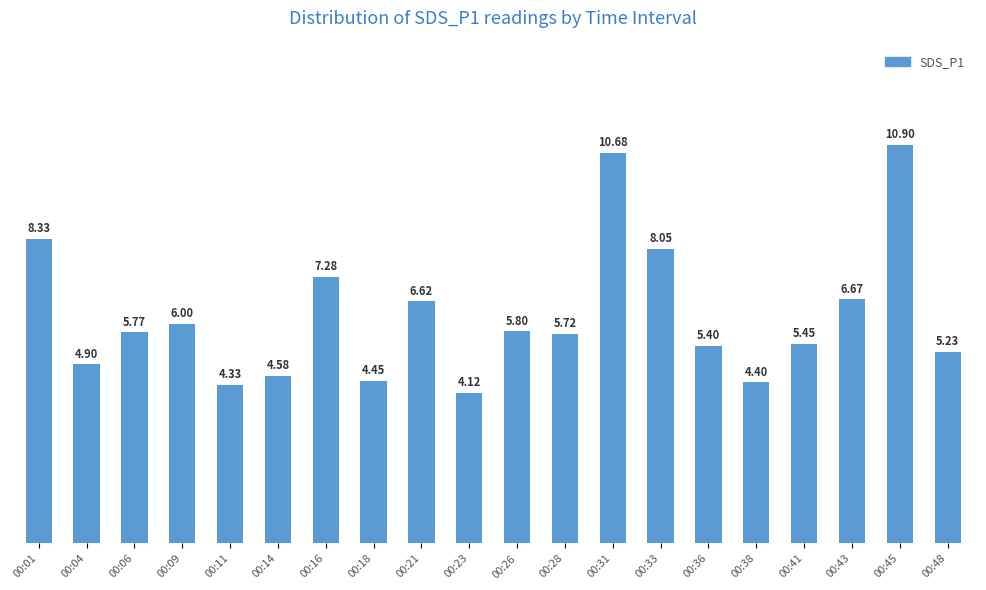

Which label corresponds to the largest value in the chart?

00:45